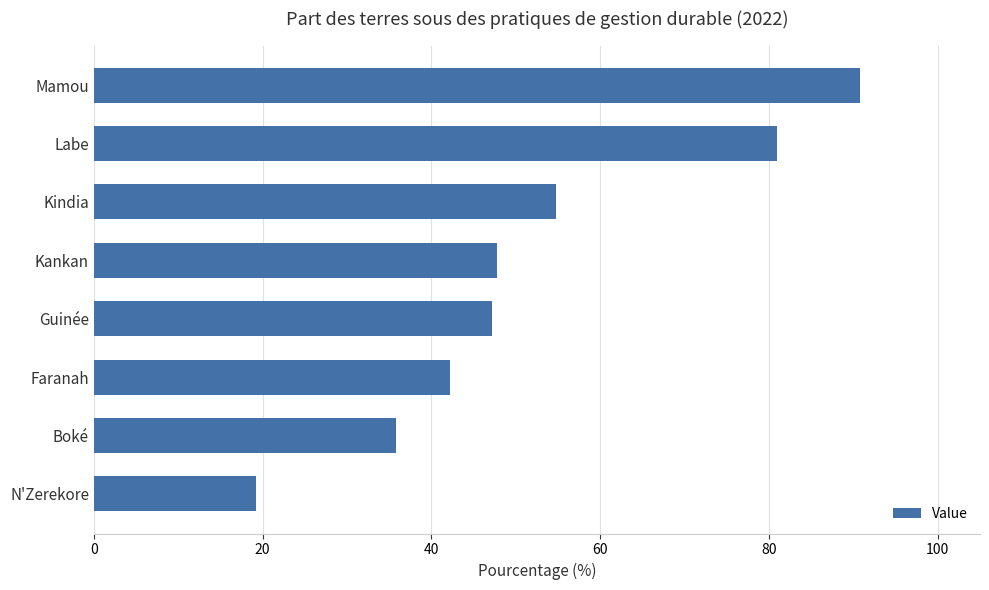

What is the label of the 7th bar from the bottom?

Labe